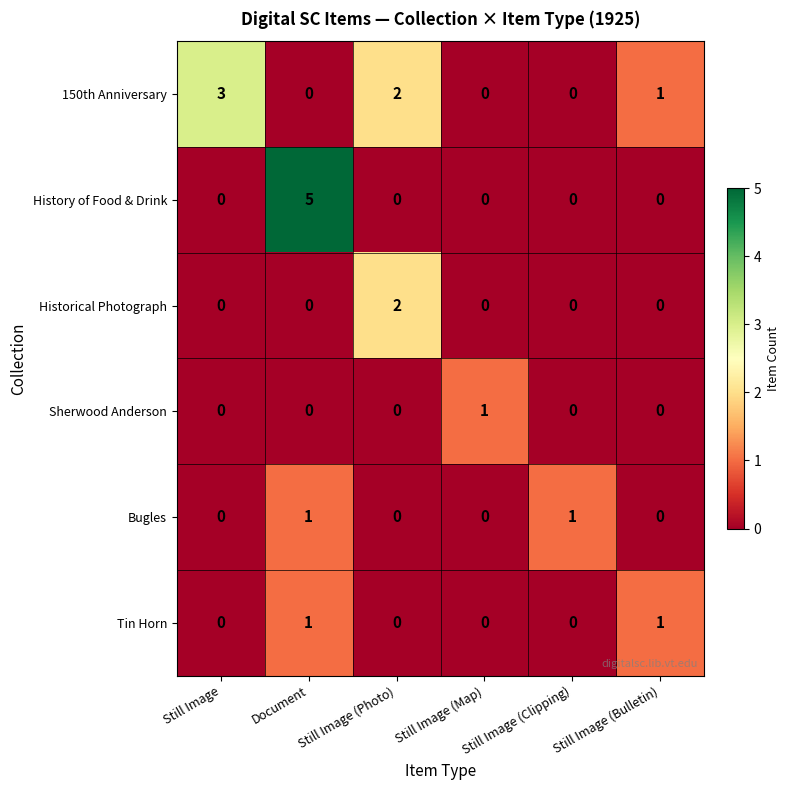

What is the total value across all series at Still Image (Photo)?

4